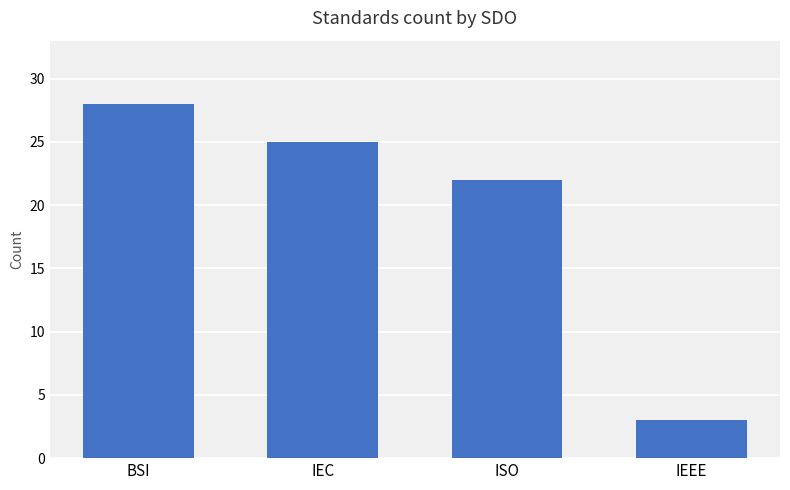

How many categories are shown in the chart?

4